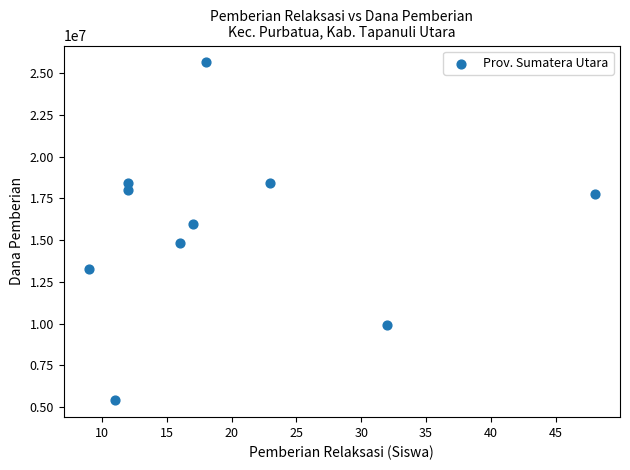

What is the range of Y values (max minus min)?

20250000